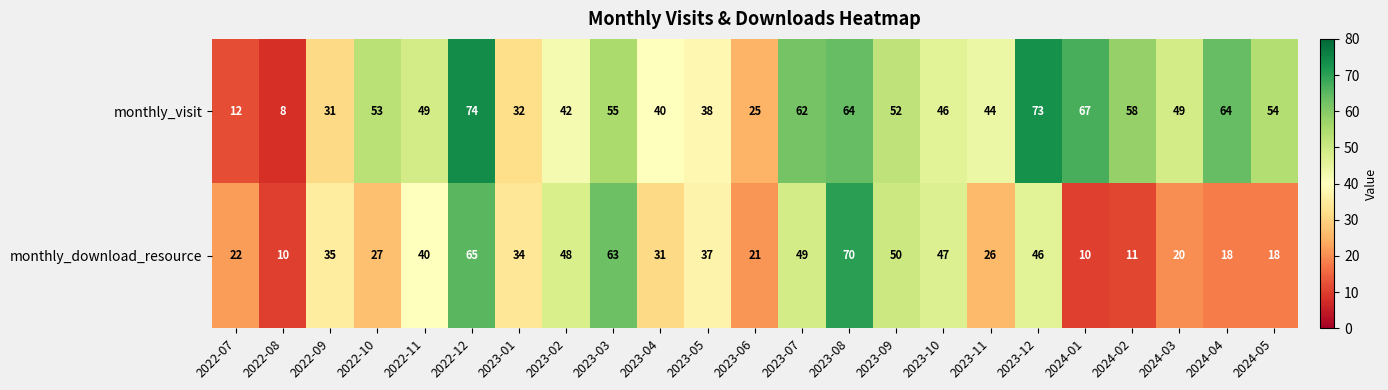

What is the sum of all monthly_visit values?

1092